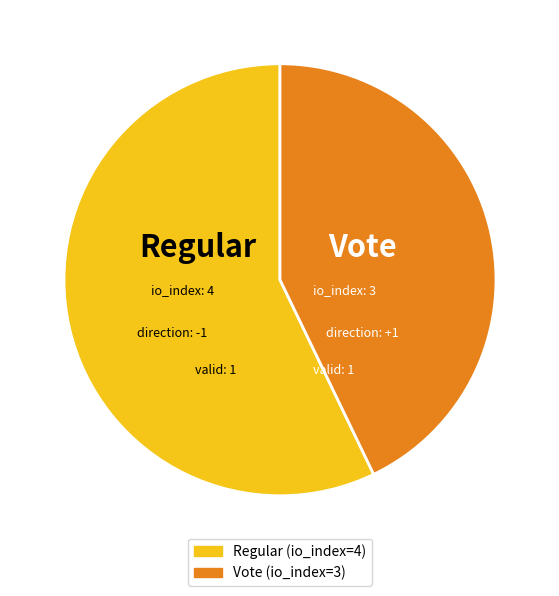

Which category has the smallest portion of the pie?

Vote